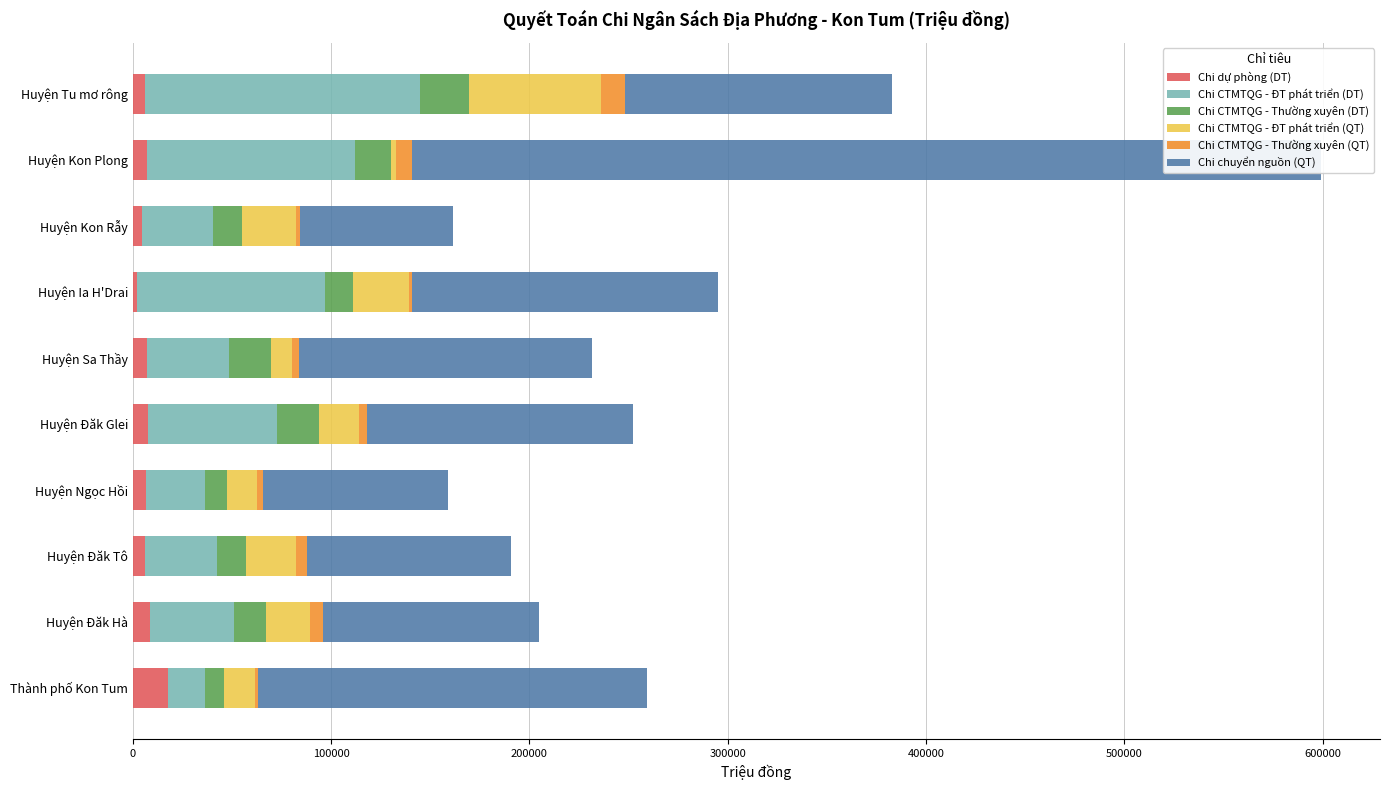

What is the average value of the Chi CTMTQG - Thường xuyên (DT) series?

16561